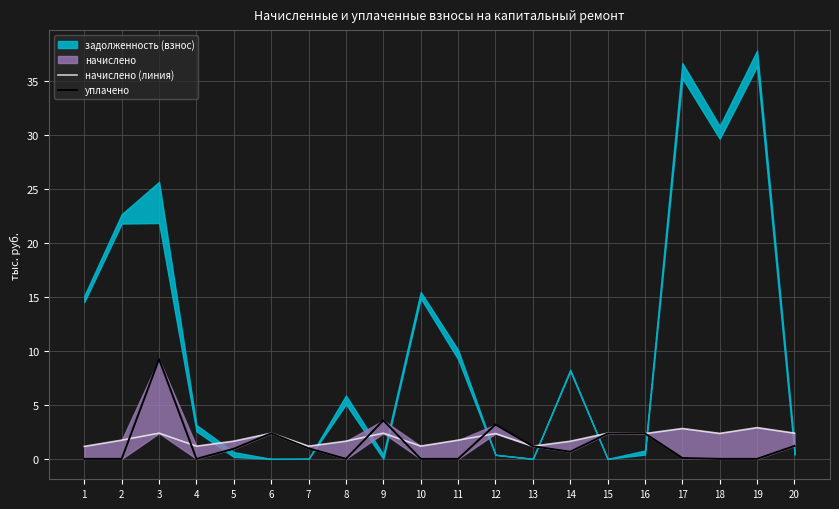

How many interior local peaks does the начислено (линия) series have?

7